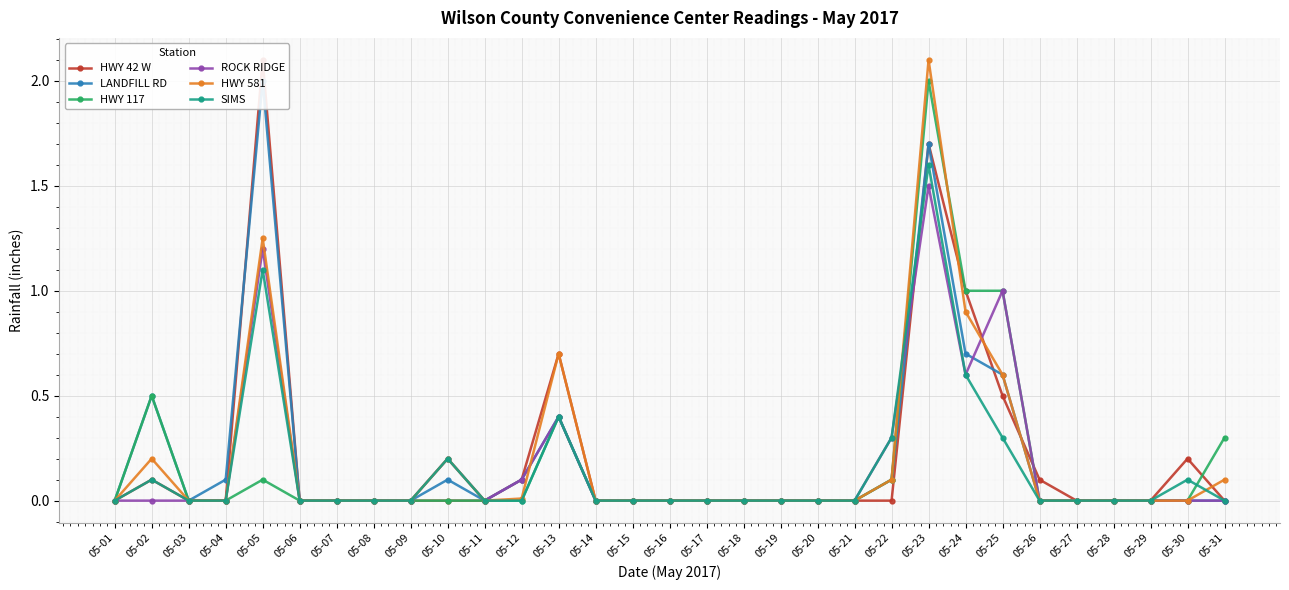

At which category is the sum across all series the highest?

05-23